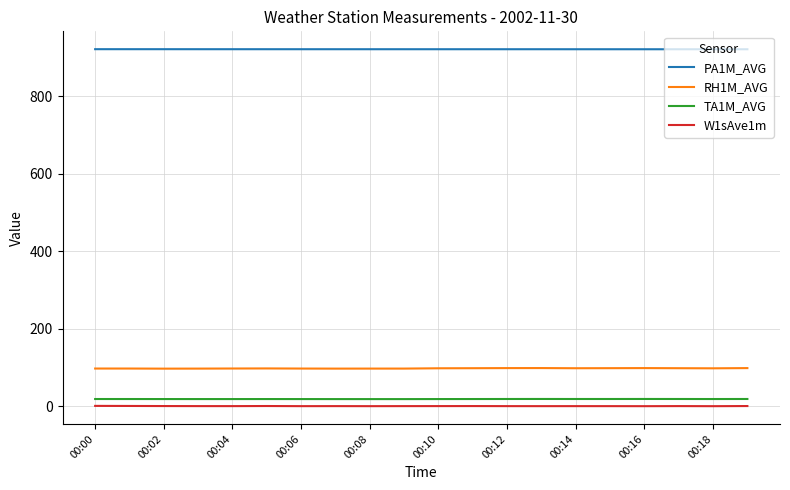

What is the difference between the maximum and minimum values in the RH1M_AVG series?

1.5